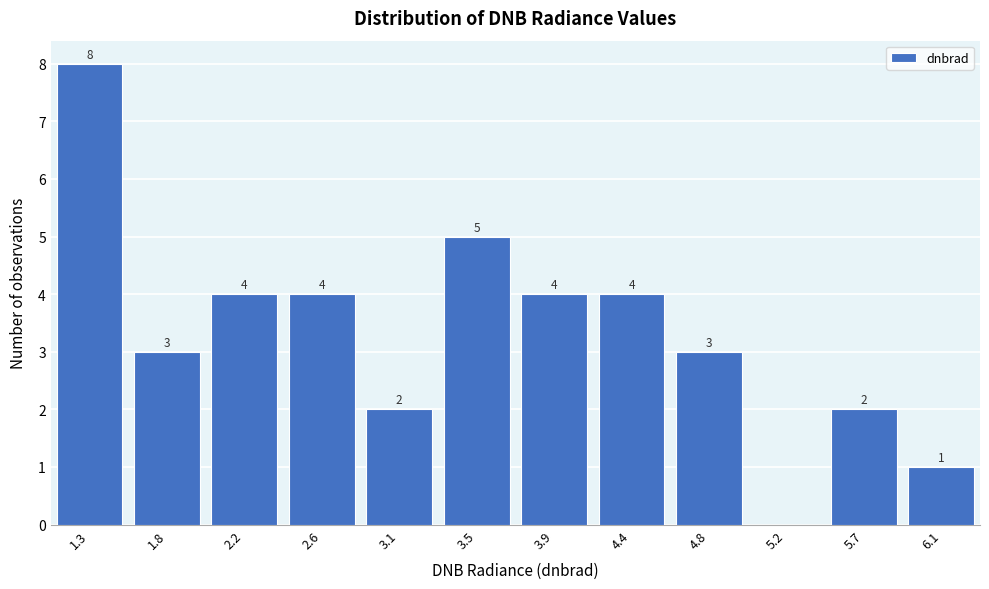

Reading left to right, list all the values displayed in this chart.

1.3=8	1.8=3	2.2=4	2.6=4	3.1=2	3.5=5	3.9=4	4.4=4	4.8=3	5.2=0	5.7=2	6.1=1